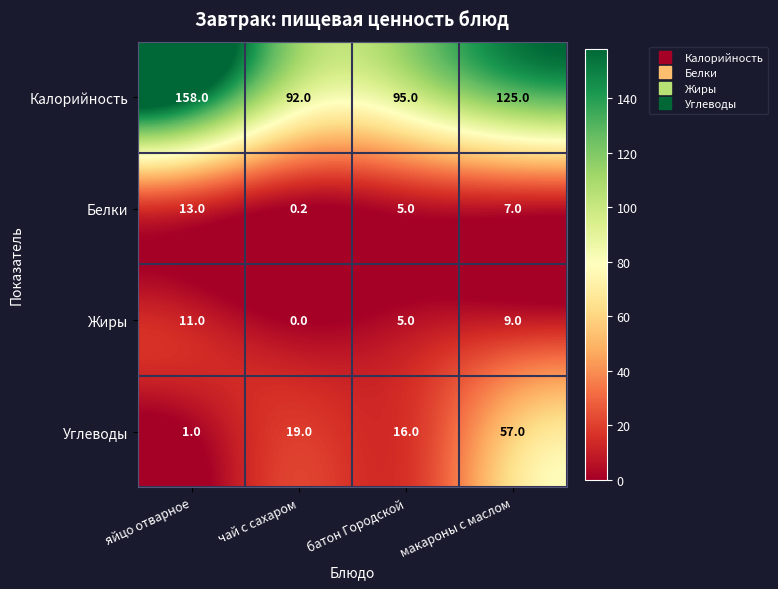

The value of Калорийность at чай с сахаром is 92.0. True or false?

True